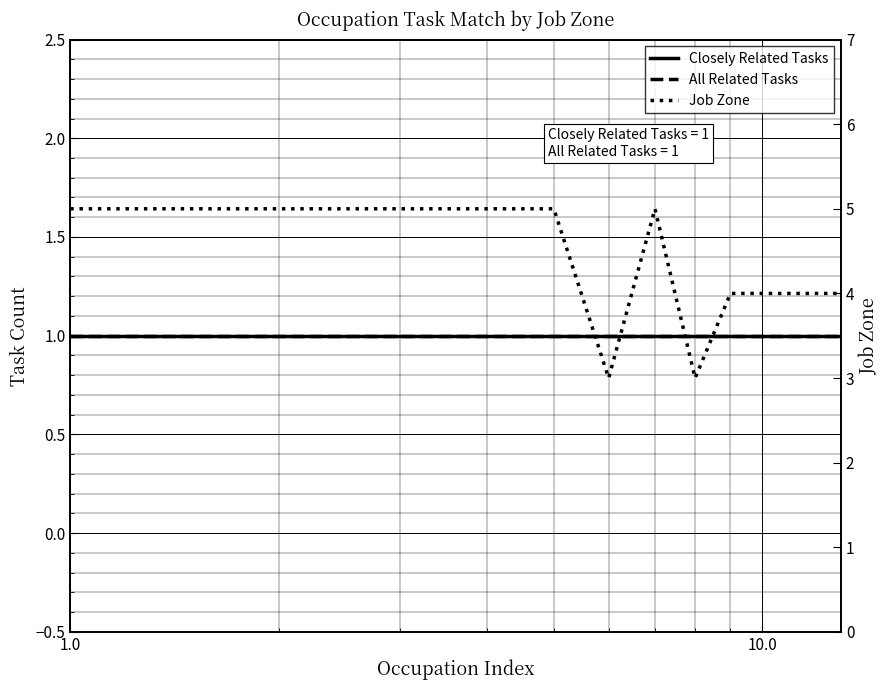

True or false: All Related Tasks and Closely Related Tasks cross at least once.

False